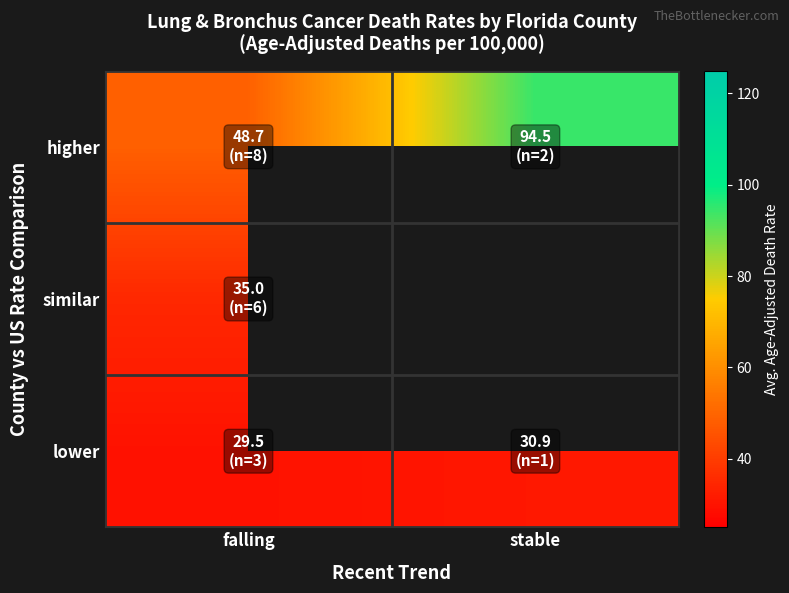

Rank the categories by similar value from lowest to highest.

falling, stable